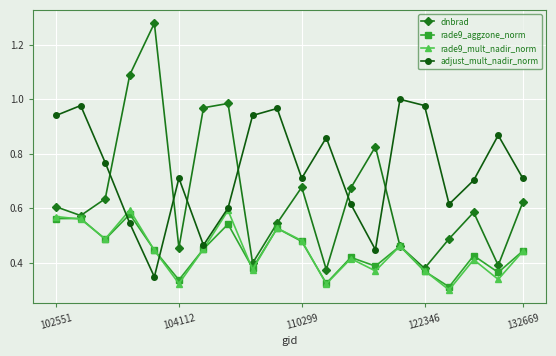

True or false: dnbrad and adjust_mult_nadir_norm cross at least once.

True